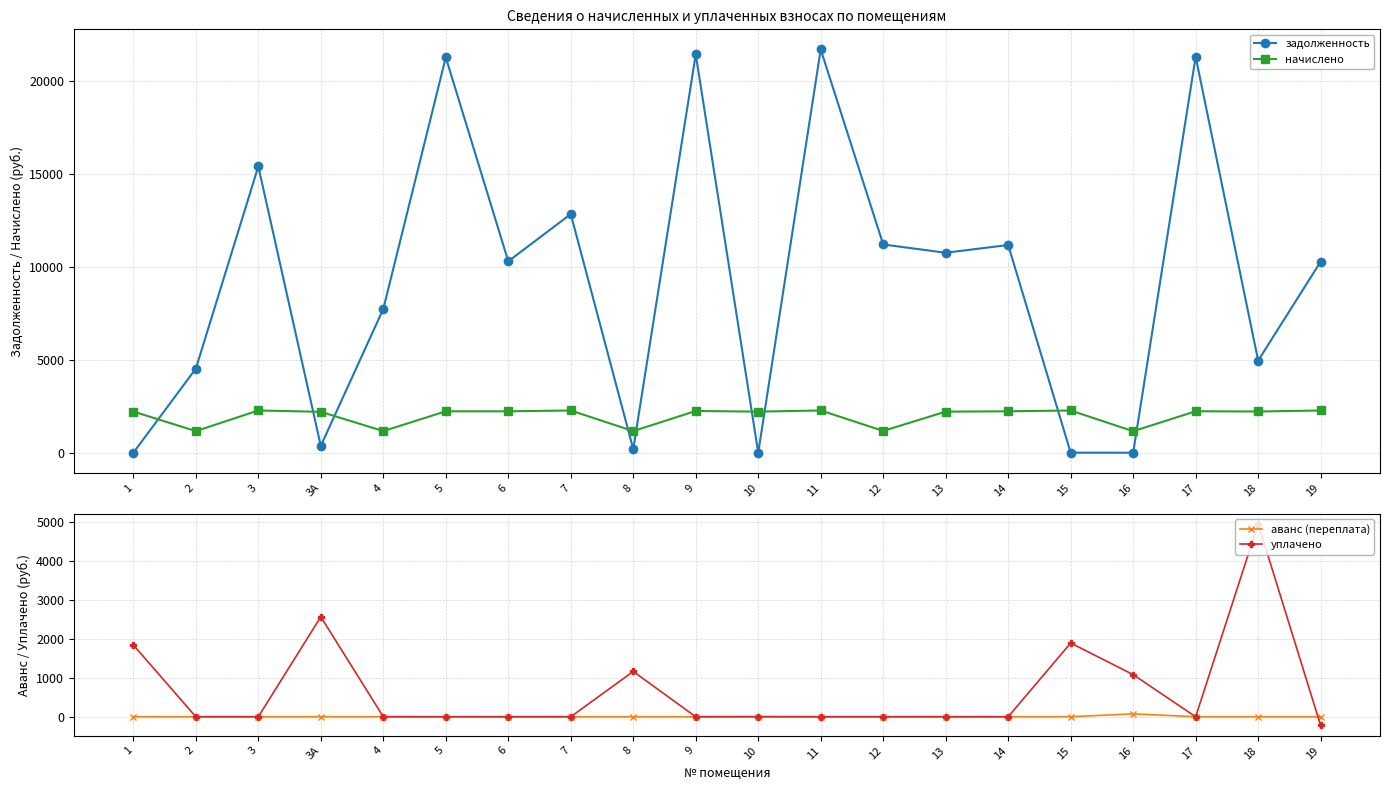

Which series changed the most between 2 and 12?

задолженность